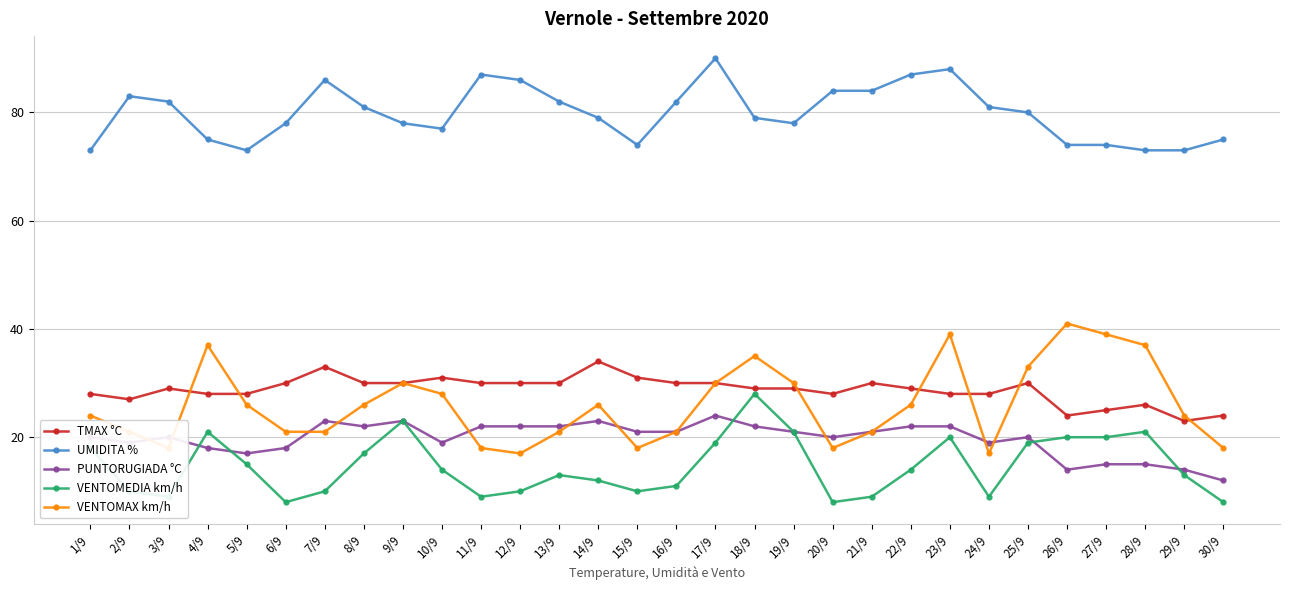

How many data points in UMIDITA % are less than 80?

15